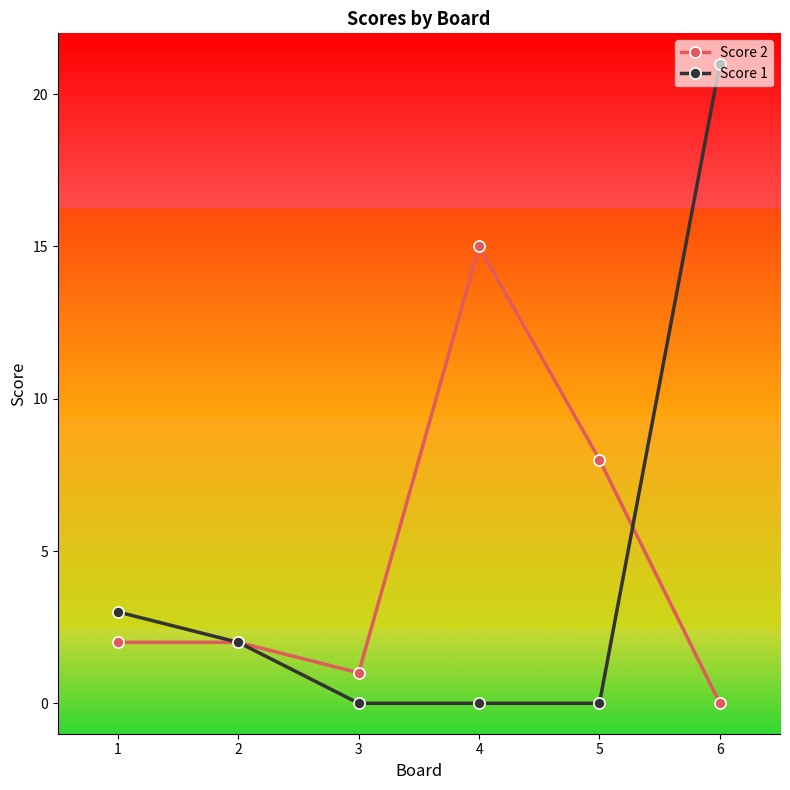

At which label is Score 2 closest to 7?

5